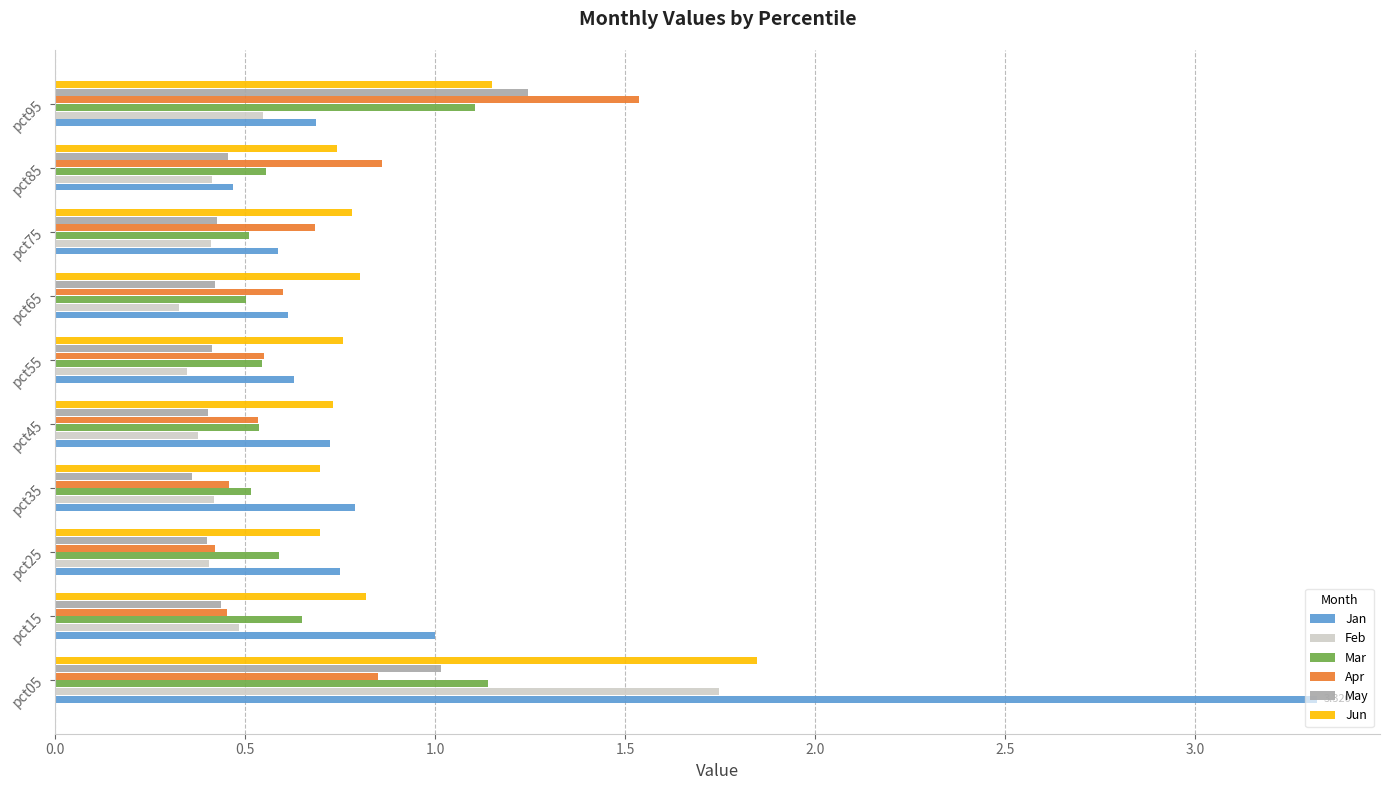

Between pct05 and pct55, which series saw the biggest shift?

Jan